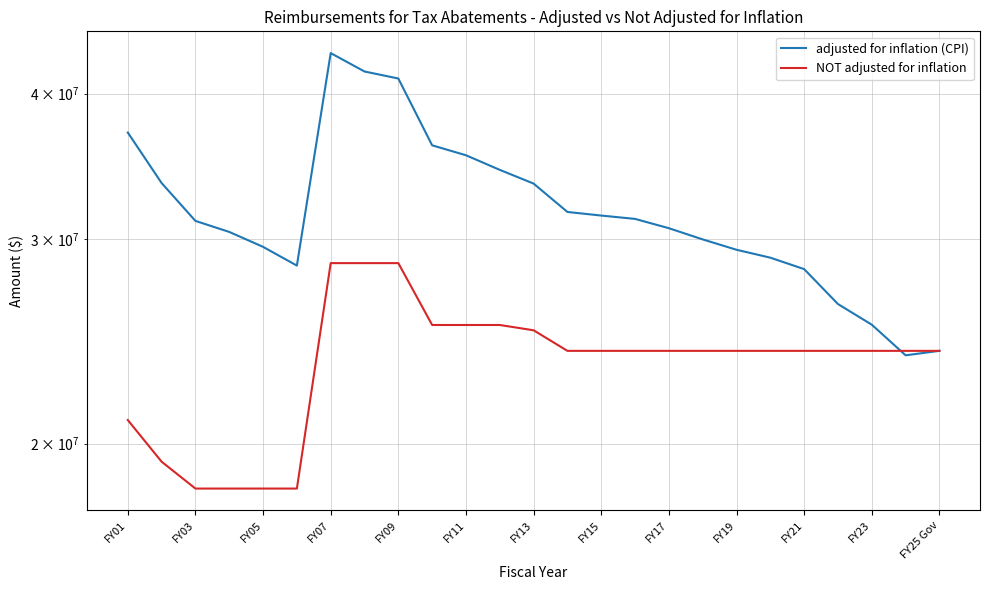

Which category has the lowest value across all series?

FY05